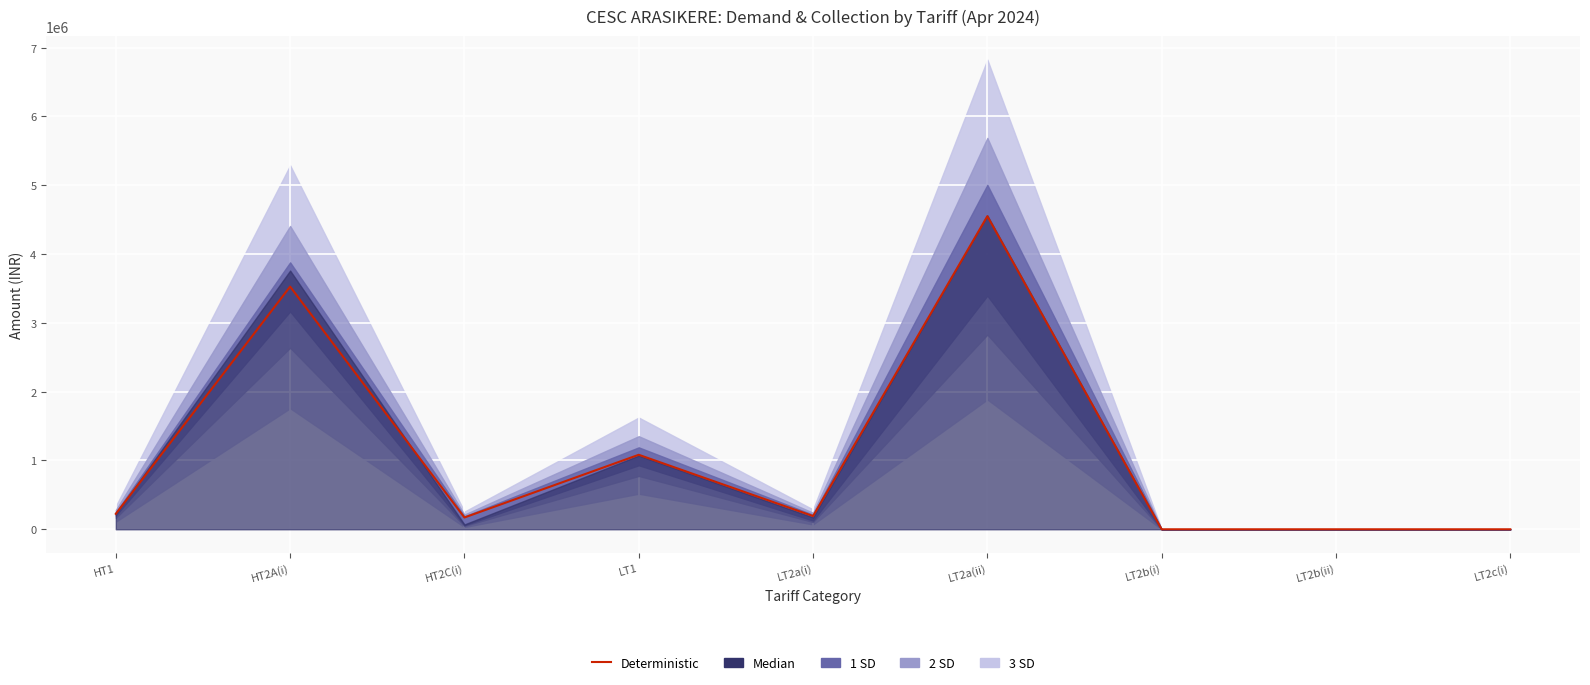

Which category has the lowest value across all series?

LT2b(i)